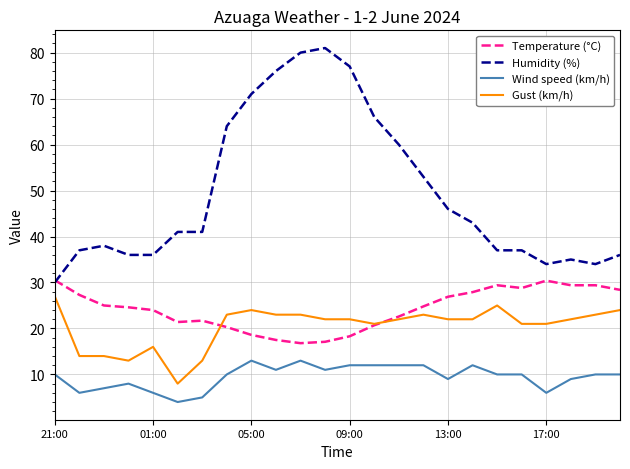

True or false: Wind speed (km/h) and Humidity (%) cross at least once.

False